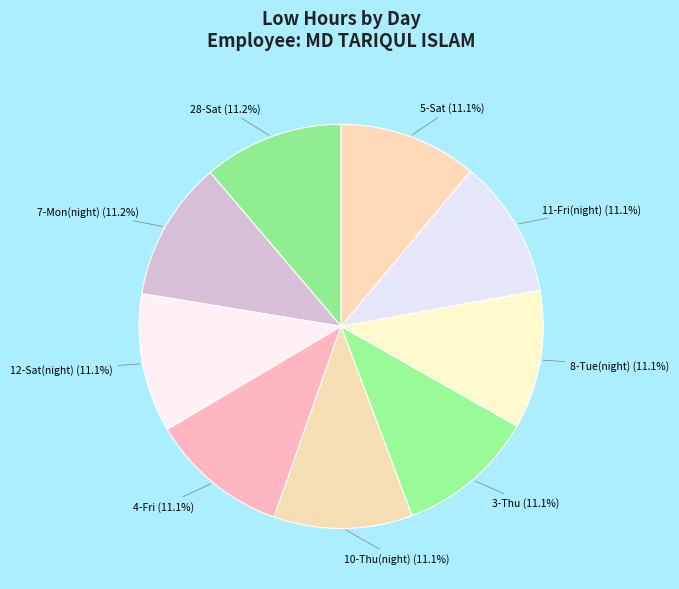

How many segments does this pie chart have?

9